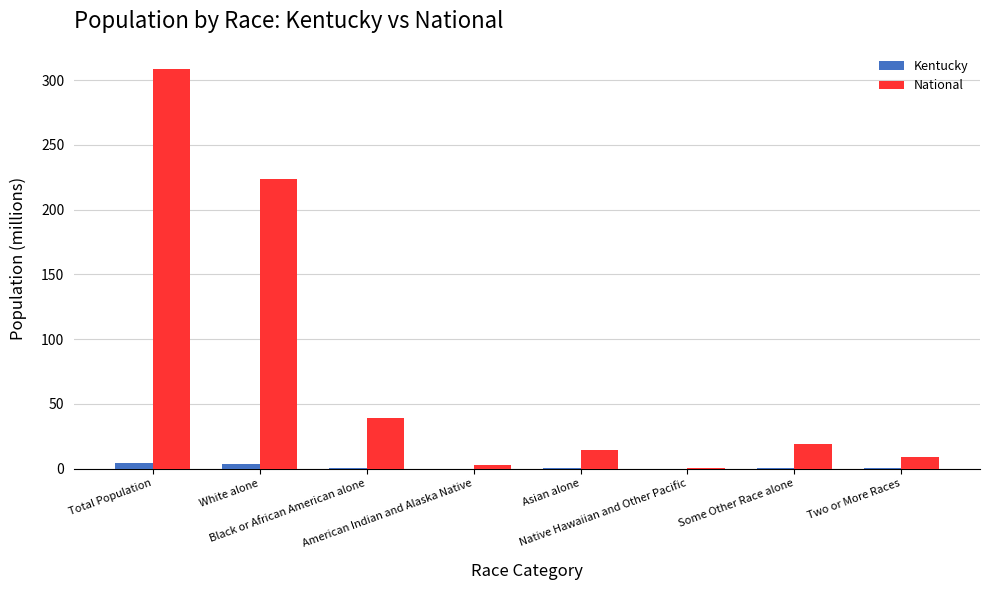

What is the maximum value shown in the chart?

308.7